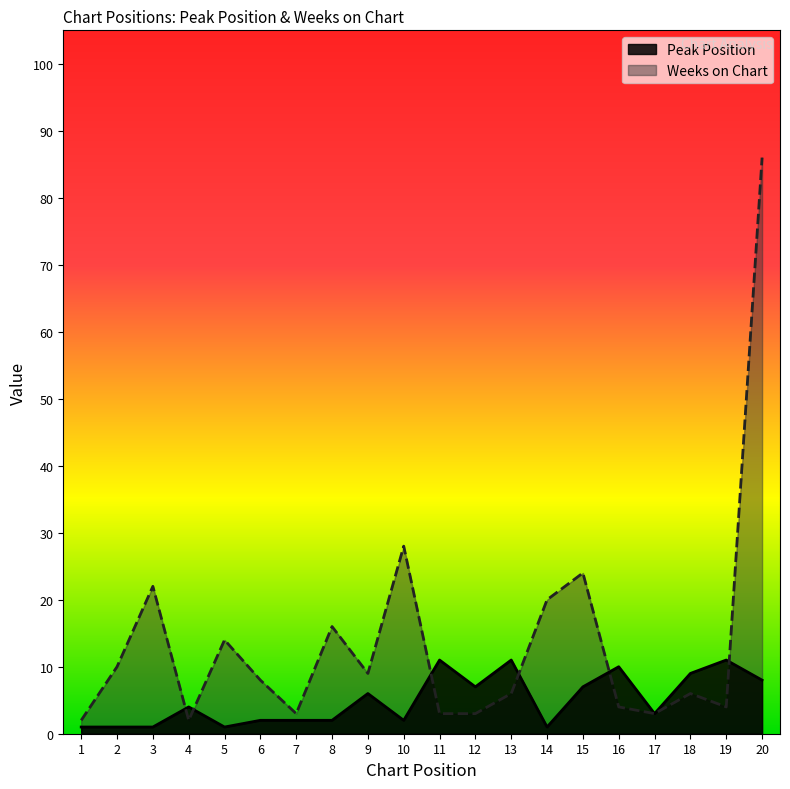

Which category has the lowest value in the Peak Position series?

1